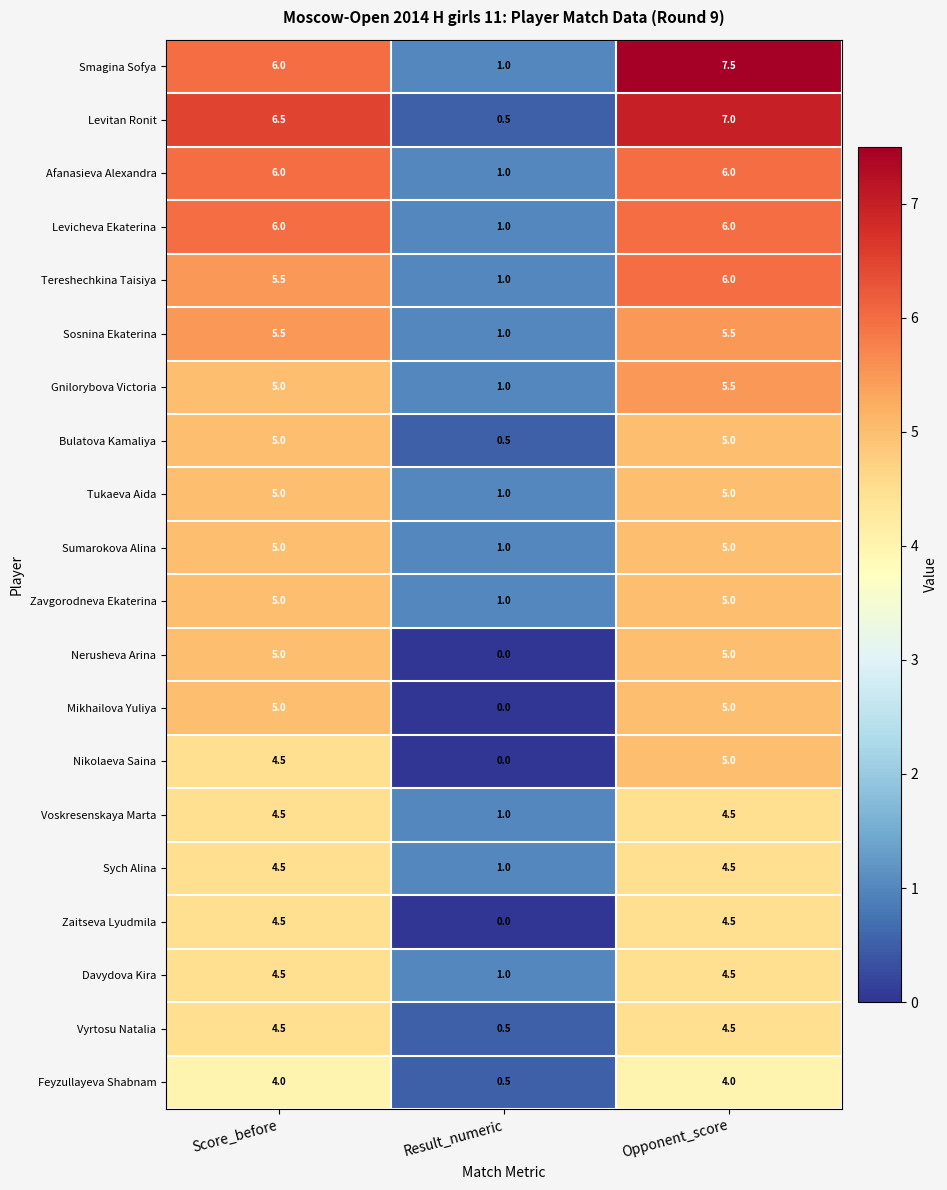

Which category has the highest value across all series?

Opponent_score